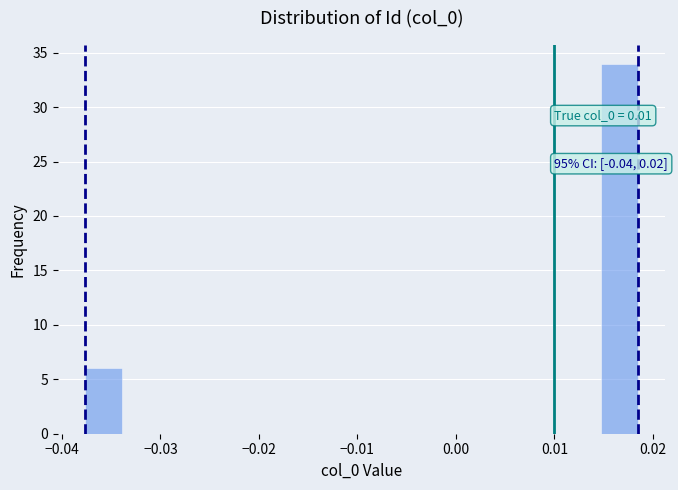

Read against the x-axis, roughly where is the centre of the tallest bar?

0.017